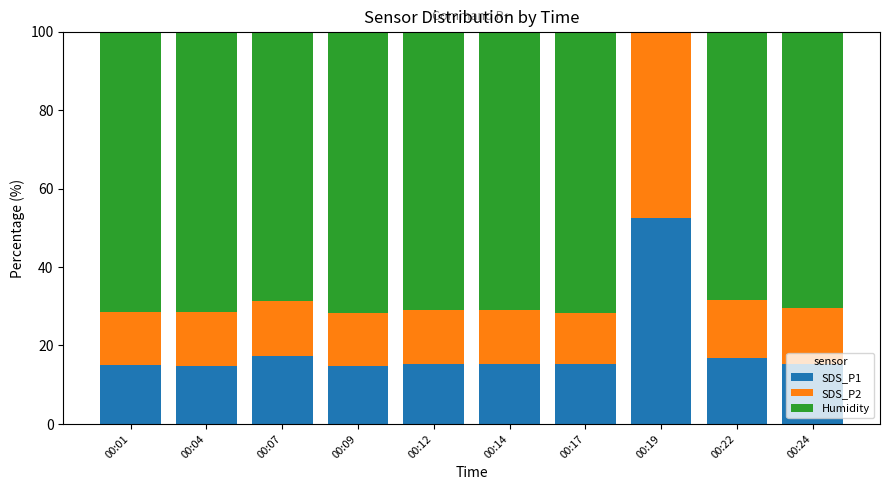

The value of SDS_P1 at 00:09 is 14.8. True or false?

True